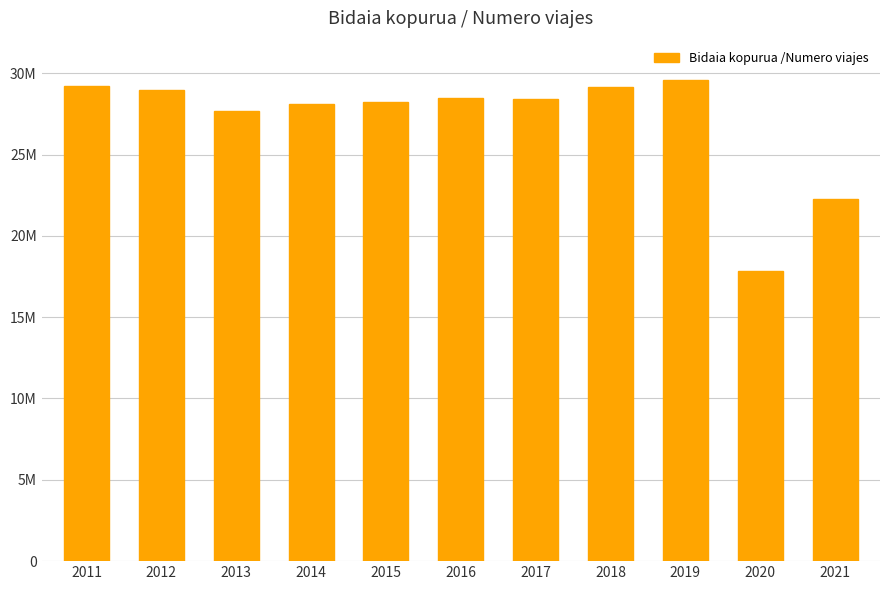

The value at 2015 is 37914933. True or false?

False